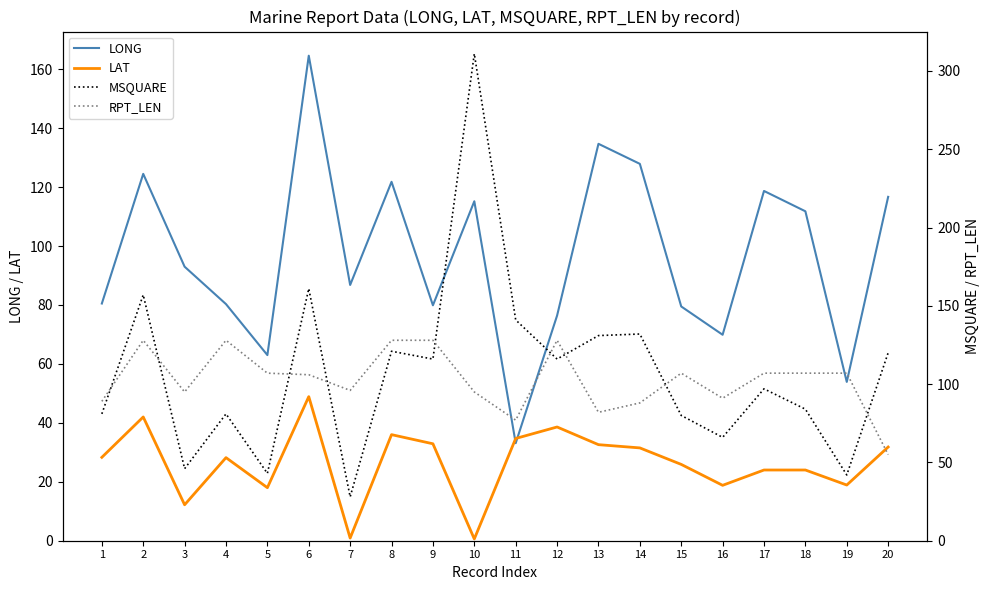

Which series ends up on top after the final intersection of MSQUARE and RPT_LEN?

MSQUARE